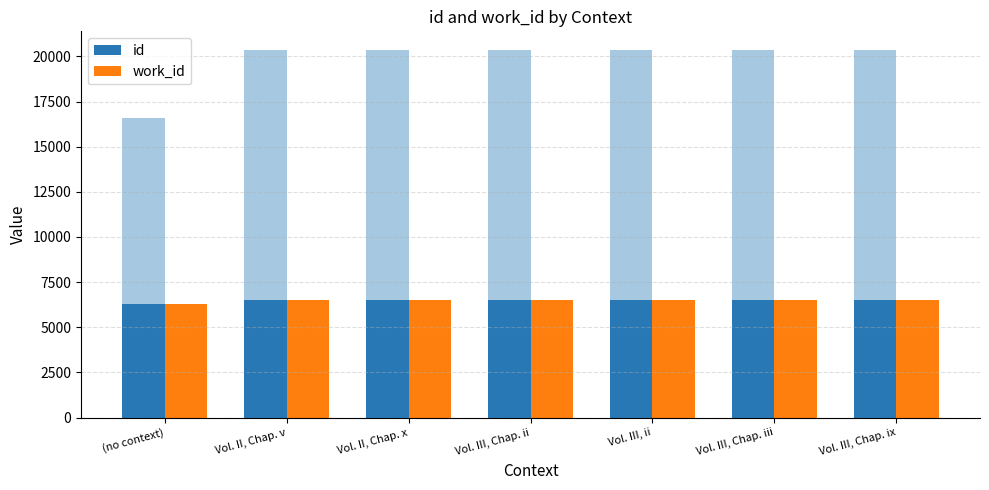

Reading right to left, transcribe all the data shown in this chart.

id: Vol. III, Chap. ix=6506	Vol. III, Chap. iii=6506	Vol. III, ii=6506	Vol. III, Chap. ii=6506	Vol. II, Chap. x=6506	Vol. II, Chap. v=6506	(no context)=6261
work_id: Vol. III, Chap. ix=6506	Vol. III, Chap. iii=6506	Vol. III, ii=6506	Vol. III, Chap. ii=6506	Vol. II, Chap. x=6506	Vol. II, Chap. v=6506	(no context)=6261